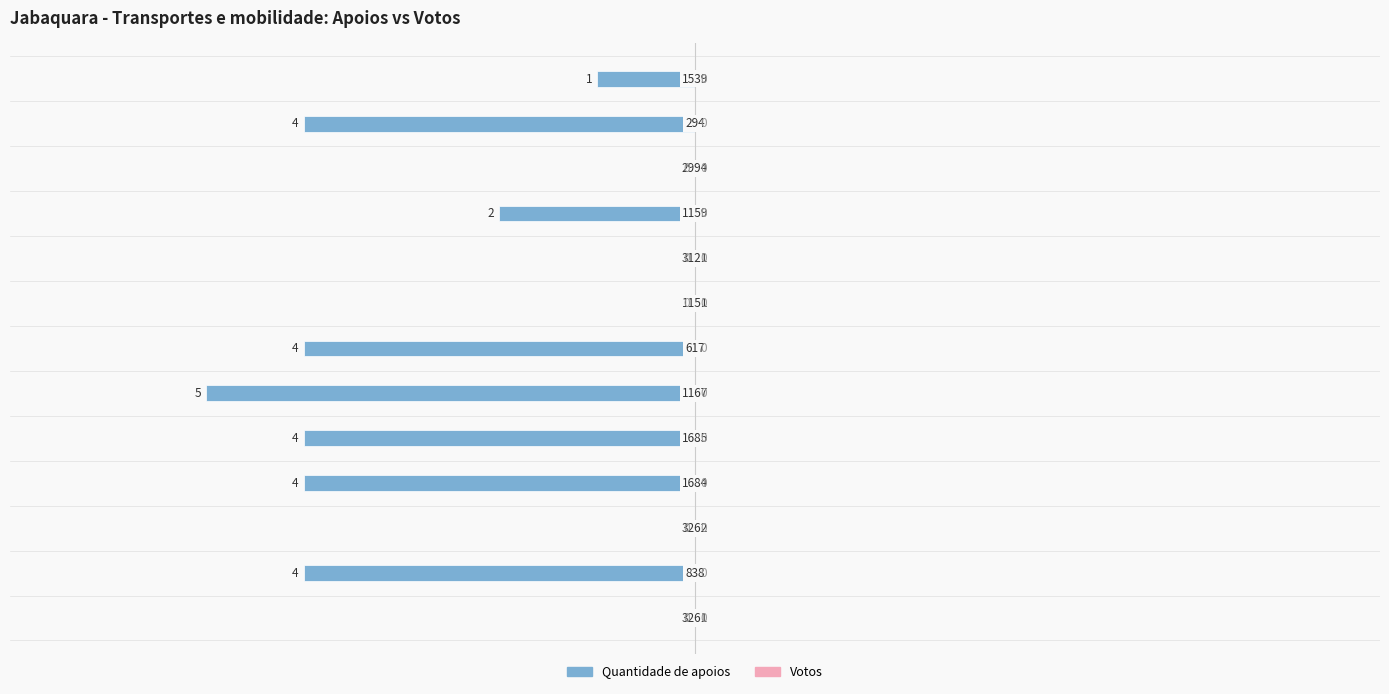

Are the bars horizontal?

Yes